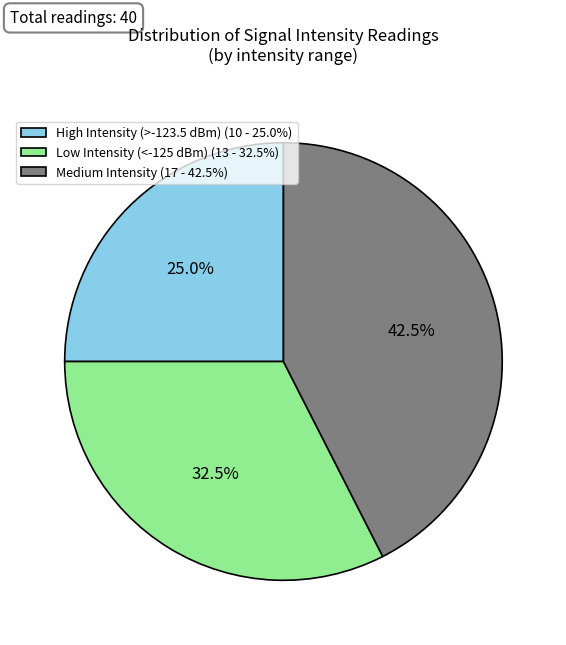

To the nearest percent, what is the average slice percentage?

33%